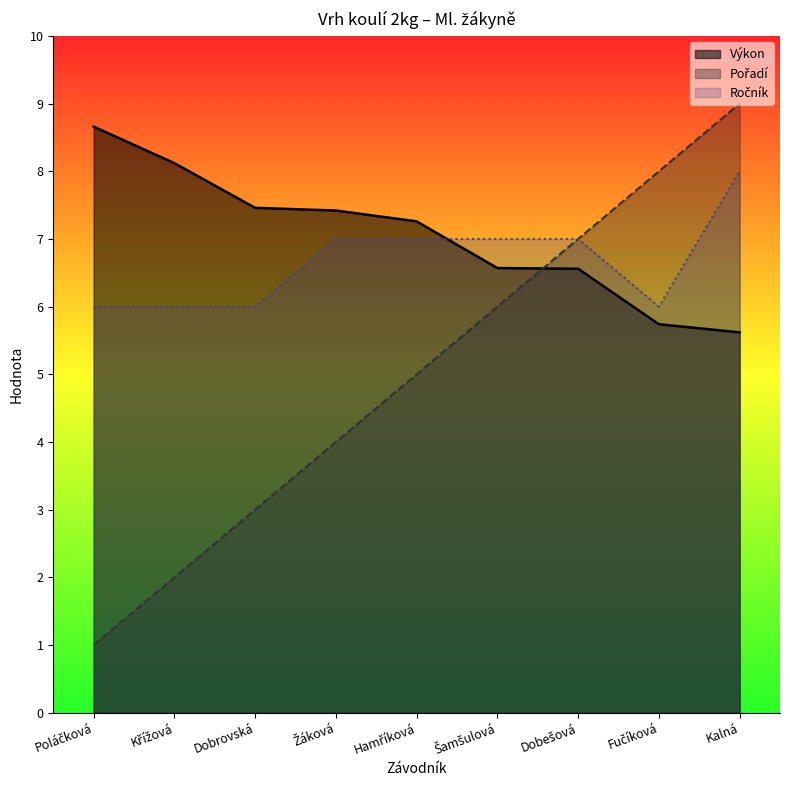

The value of Ročník_line at Křížová is 6.0. True or false?

True